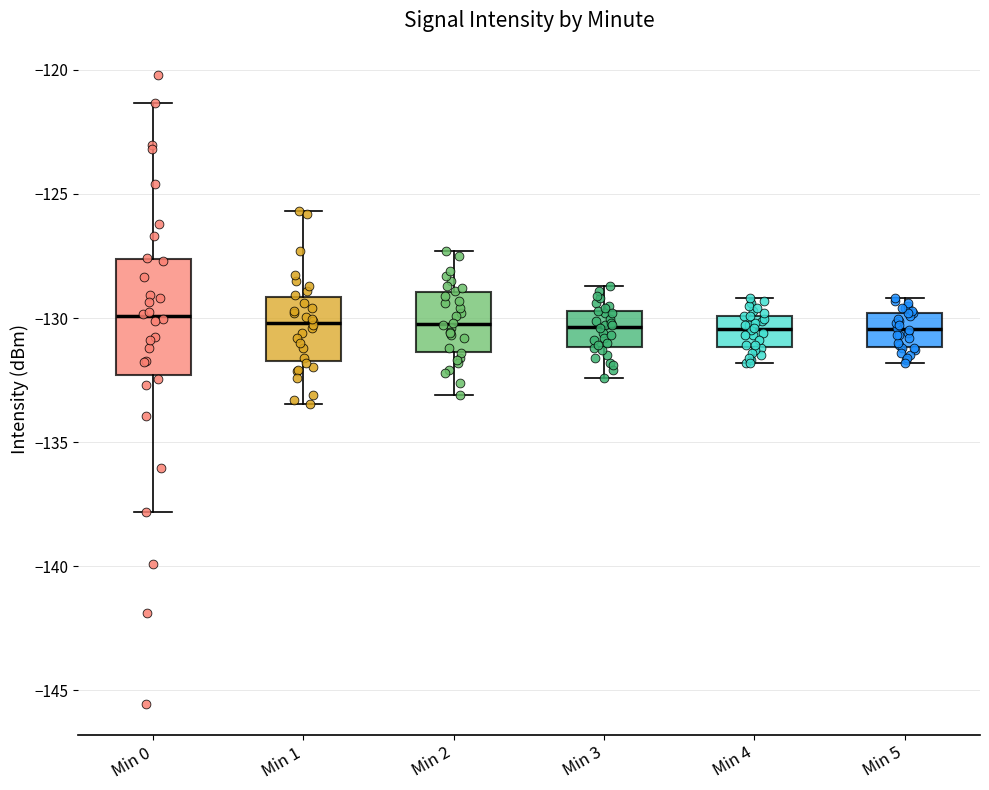

Reading left to right, read every box against the y-axis: the position of its median line, the range the box covers, and the ends of its whiskers. The values are not printed on the chart, so give them approximately, as read against the axis.

Min 0: median -130.0, box -132.5 to -127.5, whiskers -138.0 to -121.5
Min 1: median -130.0, box -131.5 to -129.0, whiskers -133.5 to -125.5
Min 2: median -130.0, box -131.5 to -129.0, whiskers -133.0 to -127.5
Min 3: median -130.5, box -131.0 to -129.5, whiskers -132.5 to -128.5
Min 4: median -130.5, box -131.0 to -130.0, whiskers -132.0 to -129.0
Min 5: median -130.5, box -131.0 to -130.0, whiskers -132.0 to -129.0